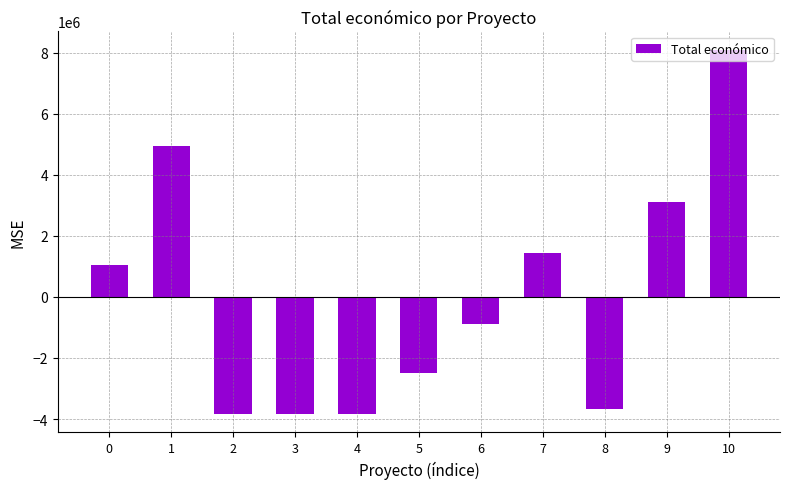

Which label corresponds to the largest value in the chart?

10